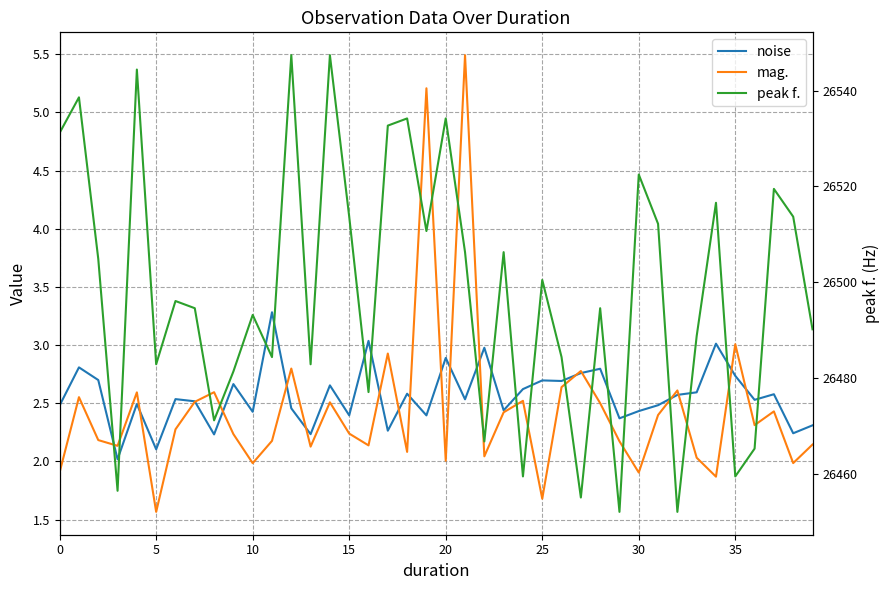

What are all the series names shown in the legend?

noise, mag., peak f.